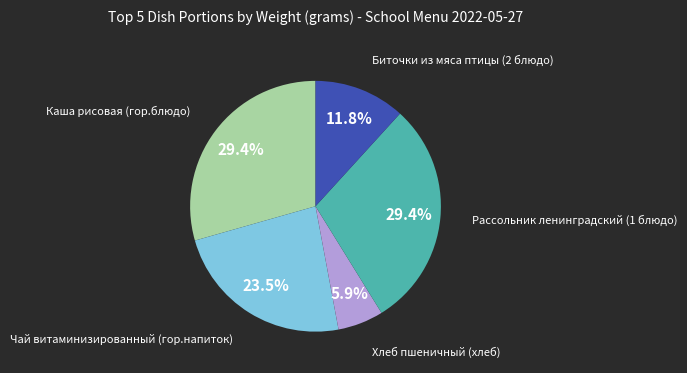

Count the number of slices in the pie.

5